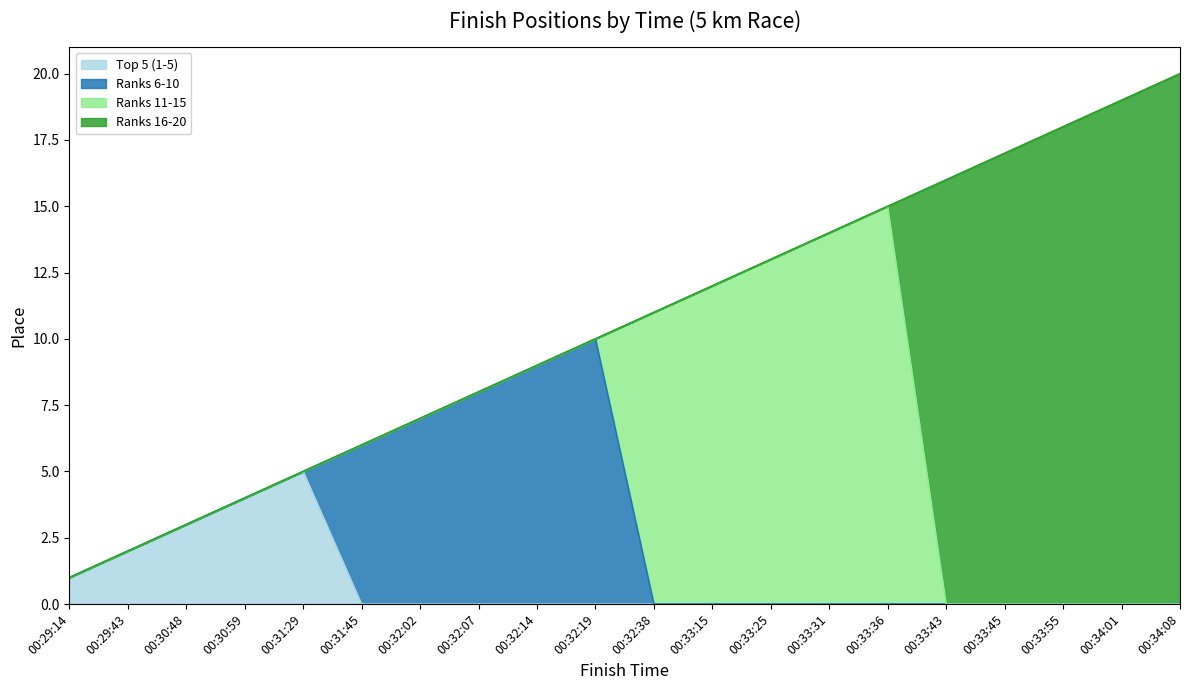

How many Top 5 (1-5) values are between 0 and 1?

16